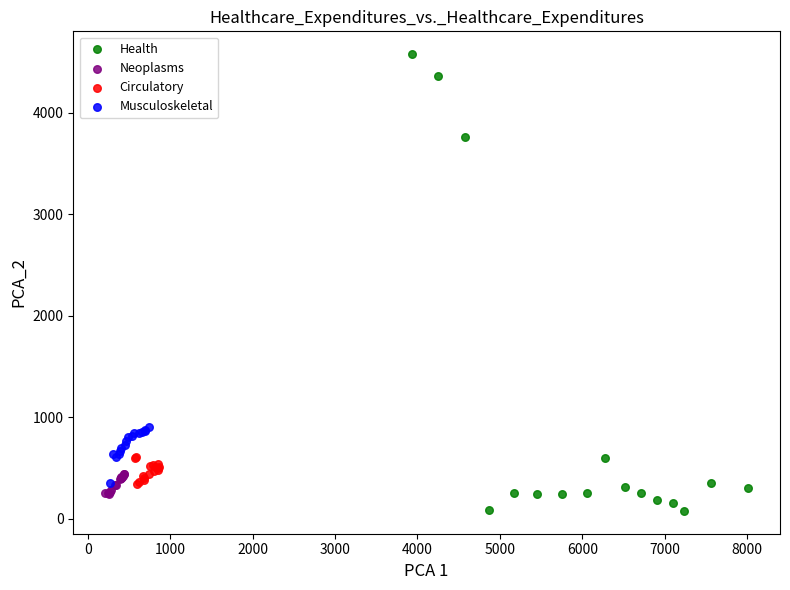

Which series has the largest Y range (max minus min)?

Health